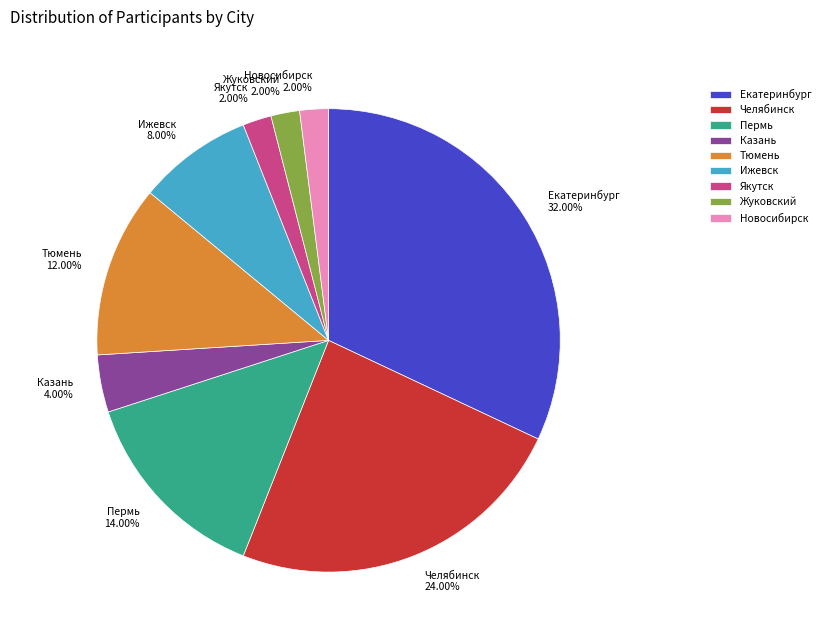

To the nearest percent, what is the difference between the Новосибирск and Екатеринбург slice percentages?

30%